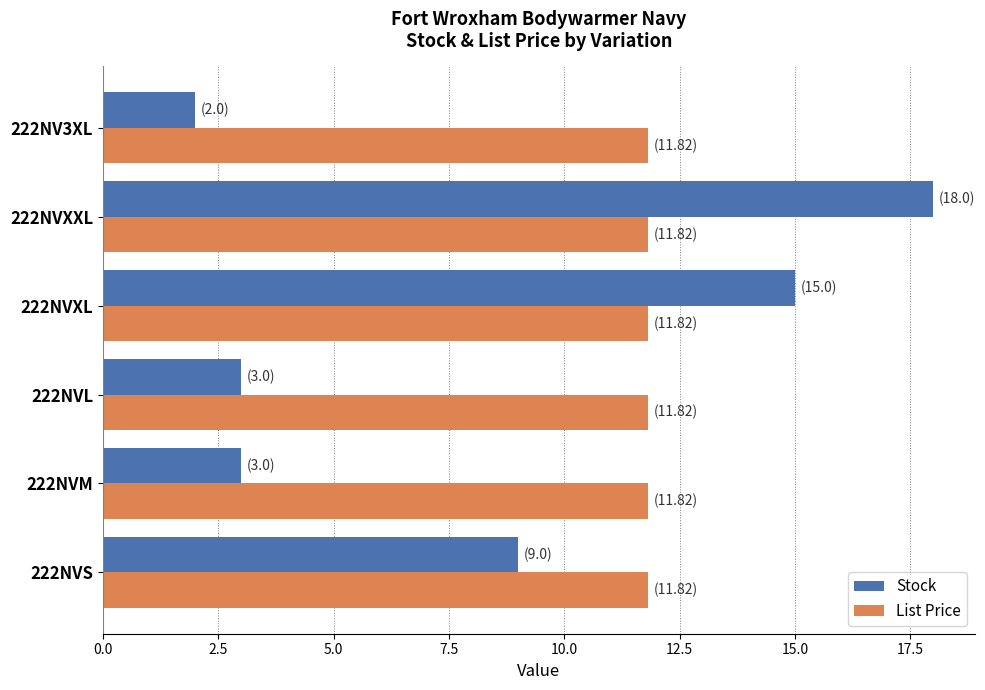

The value of Stock at 222NVXXL is 10.1. True or false?

False